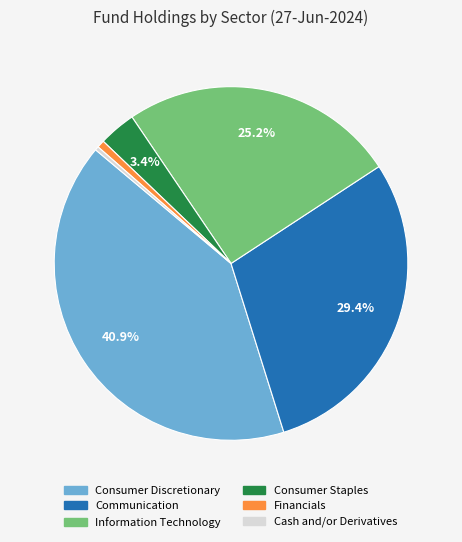

Is there a majority slice in this chart?

No